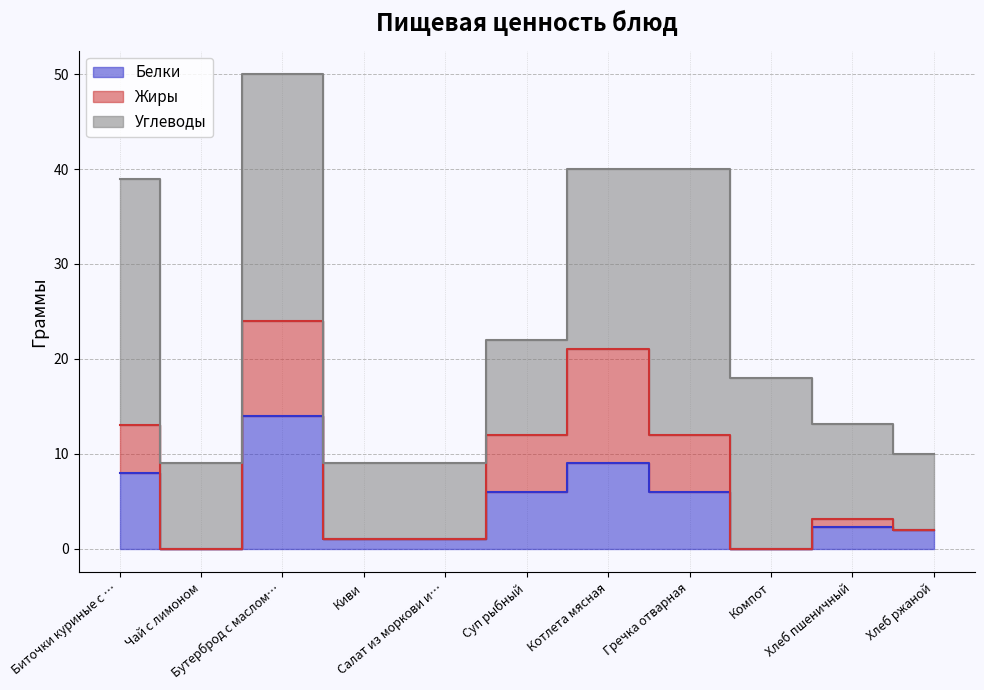

Is the value of Углеводы at Котлета мясная greater than the value of Жиры at Бутерброд с маслом и сыром?

Yes